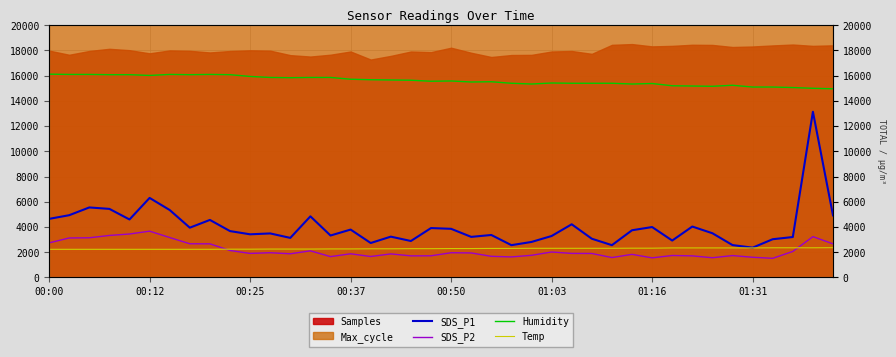

What is the label of the 7th point from the left?

01:16